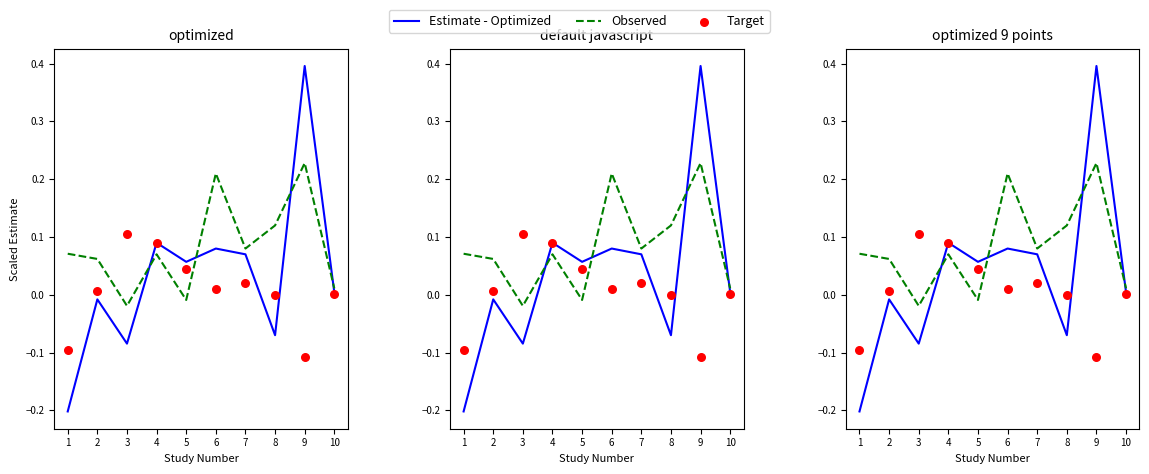

What are all the series names shown in the legend?

Estimate - Optimized, Observed, Target